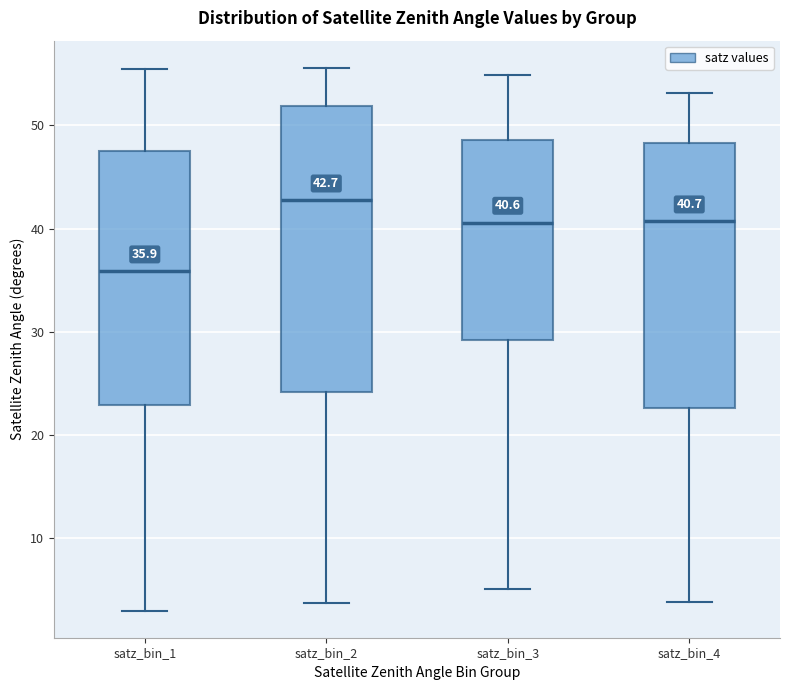

Comparing the boxes themselves (not the whiskers), which one is the tallest?

satz_bin_2